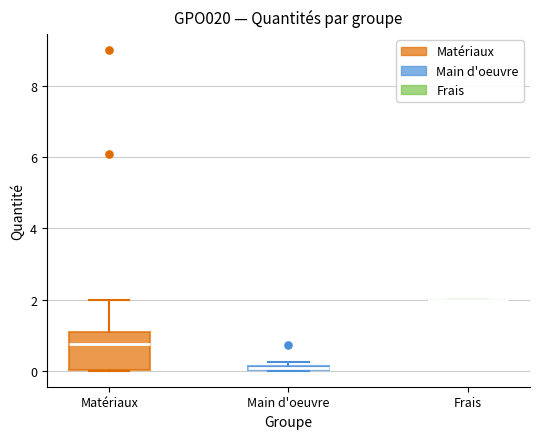

Which box is the tallest, from its lower edge to its upper edge?

Matériaux